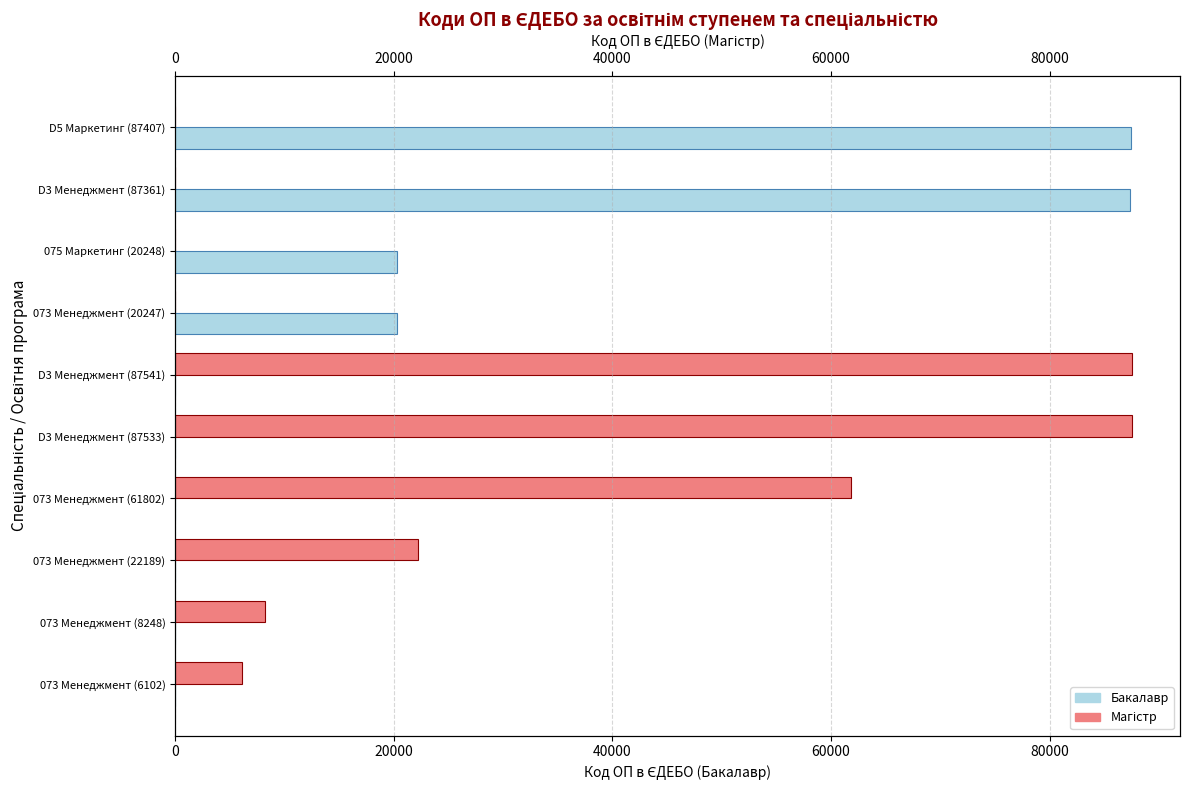

Is it true that Магістр equals 54390 at D3 Менеджмент (87533)?

False